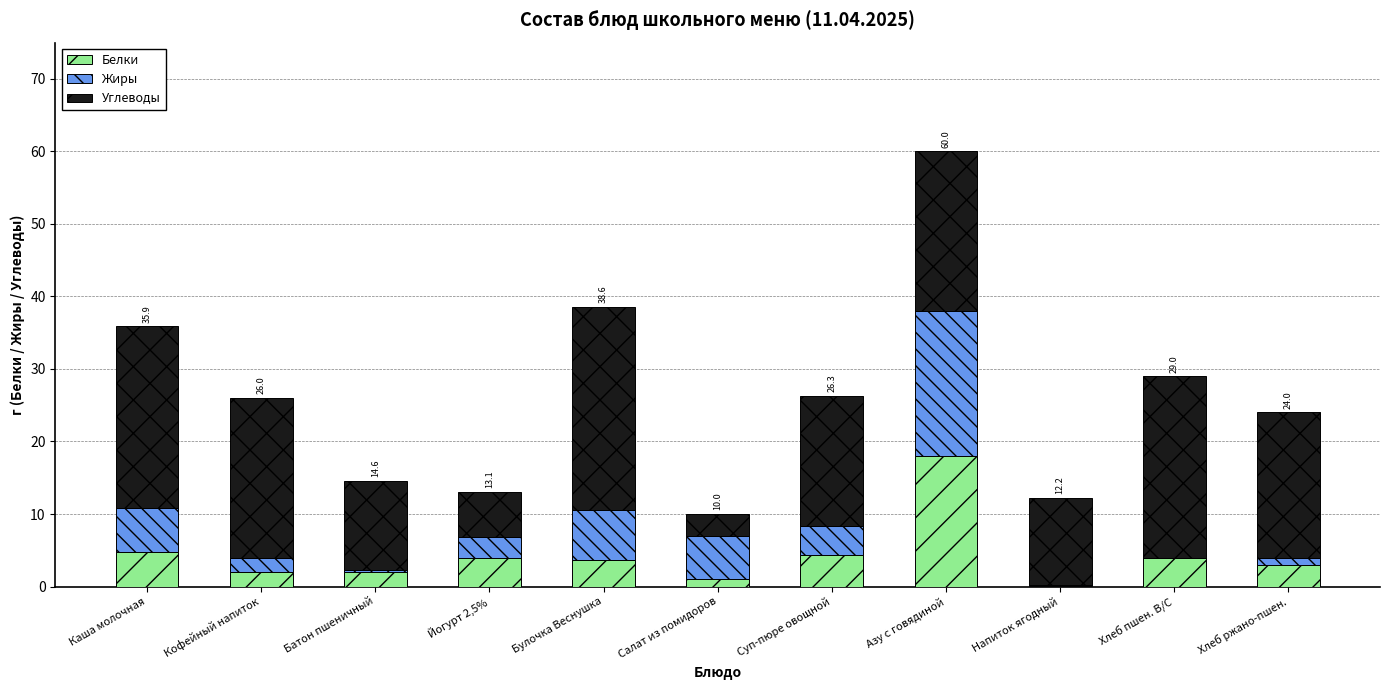

The value of Белки at Йогурт 2,5% is 7.0. True or false?

False